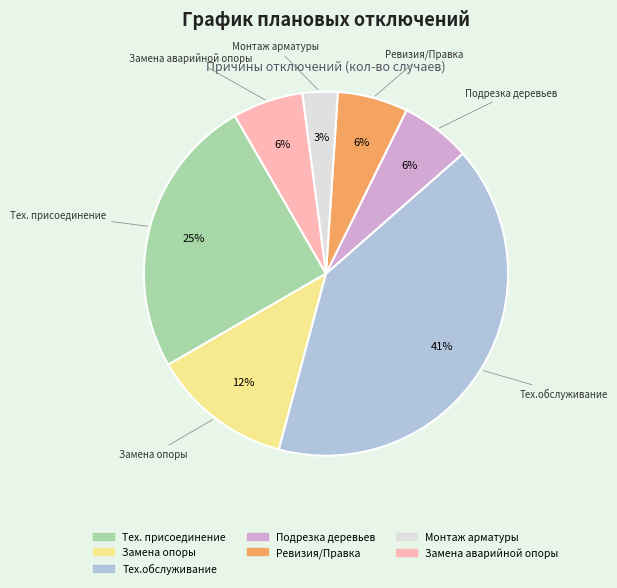

Between Монтаж арматуры and Тех.обслуживание, which is larger?

Тех.обслуживание